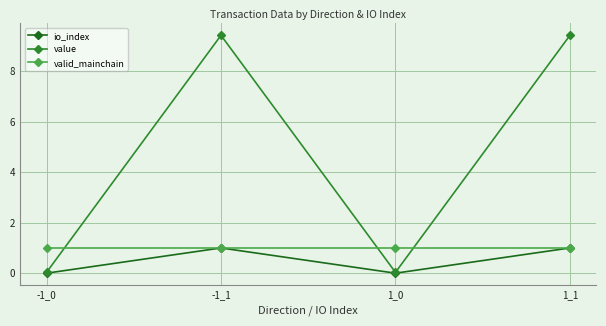

The valid_mainchain series shows 0.3 at 1_0. True or false?

False